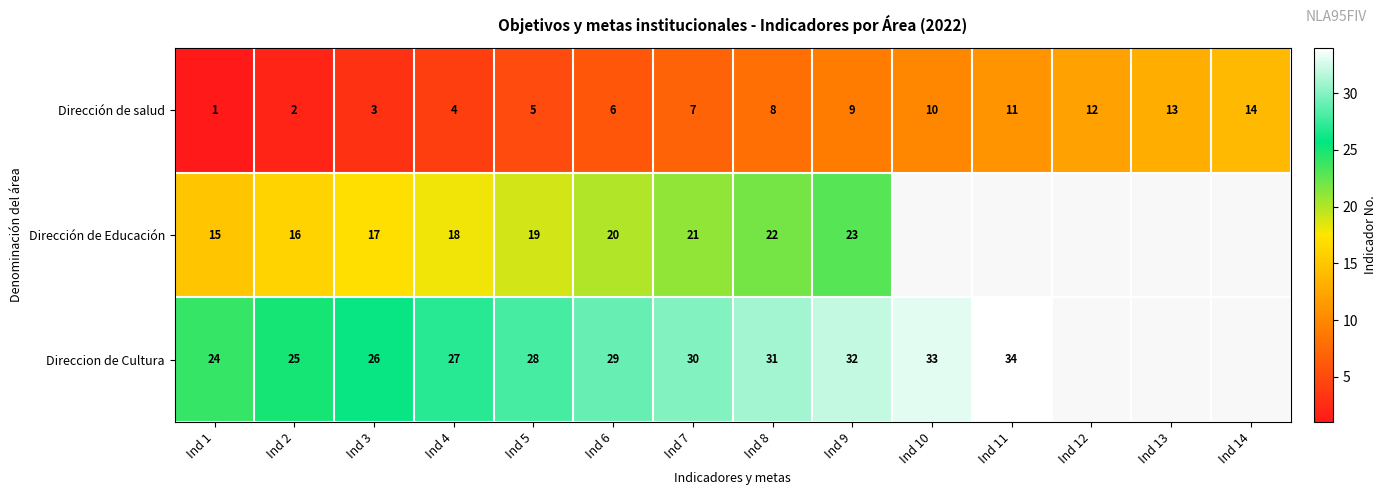

What is the smallest value displayed?

1.0